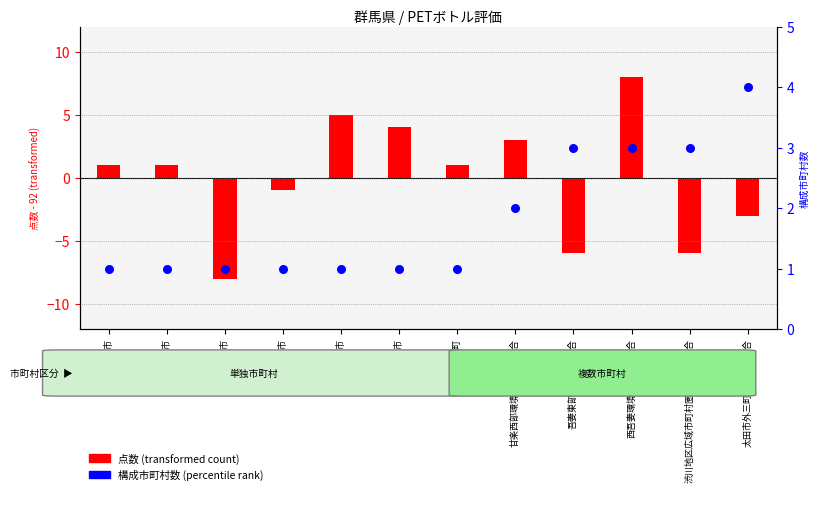

Which series reaches the maximum Y coordinate?

点数 (transformed)